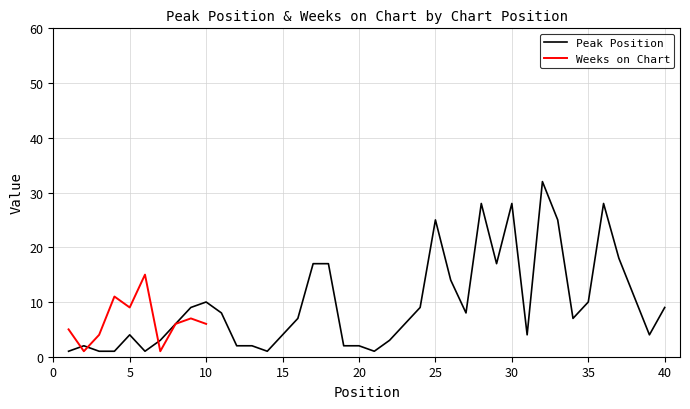

What is the change in value from 15 to 23?

+2